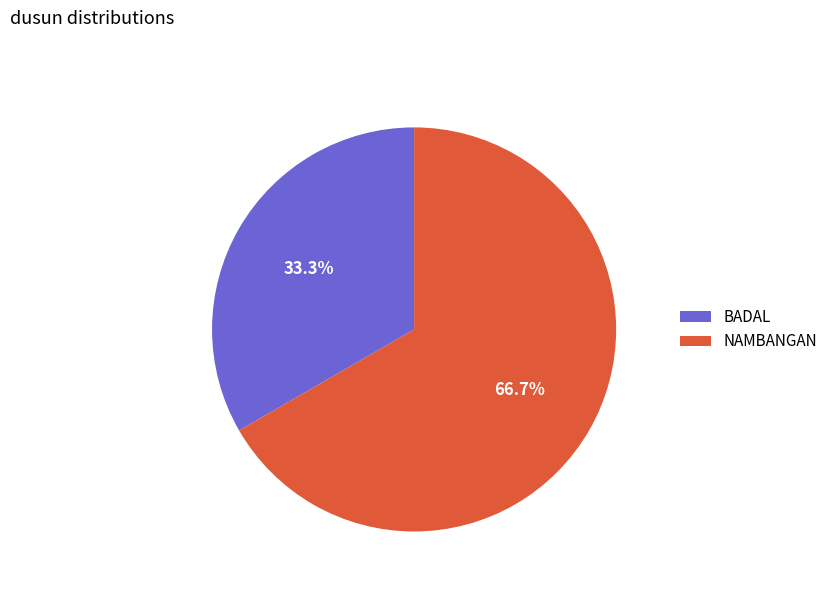

What percentage is the BADAL slice, to the nearest percent?

33%